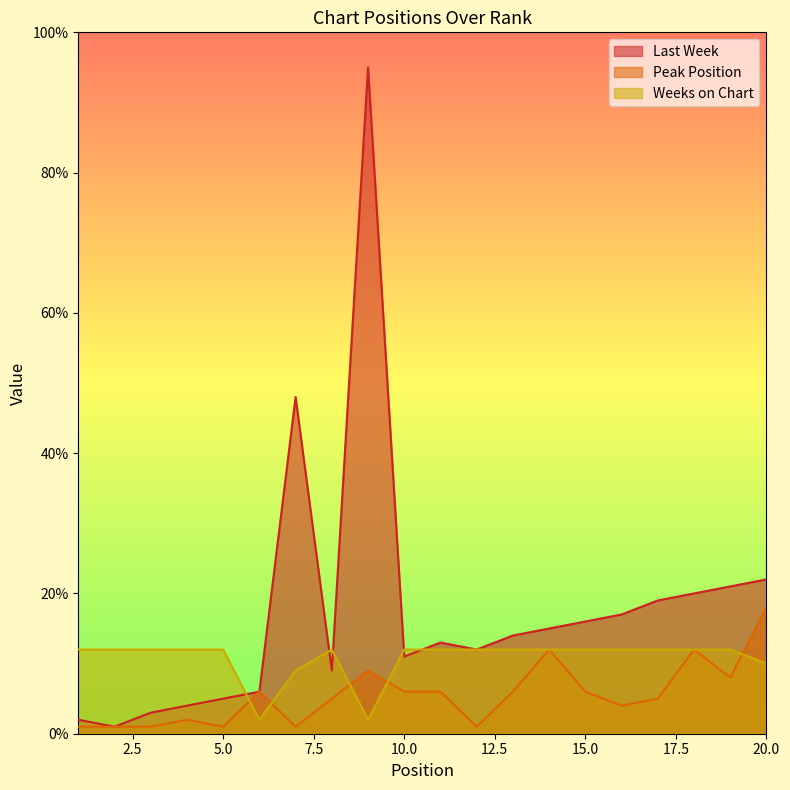

True or false: Weeks on Chart has a value of 5 at 5.0.

False